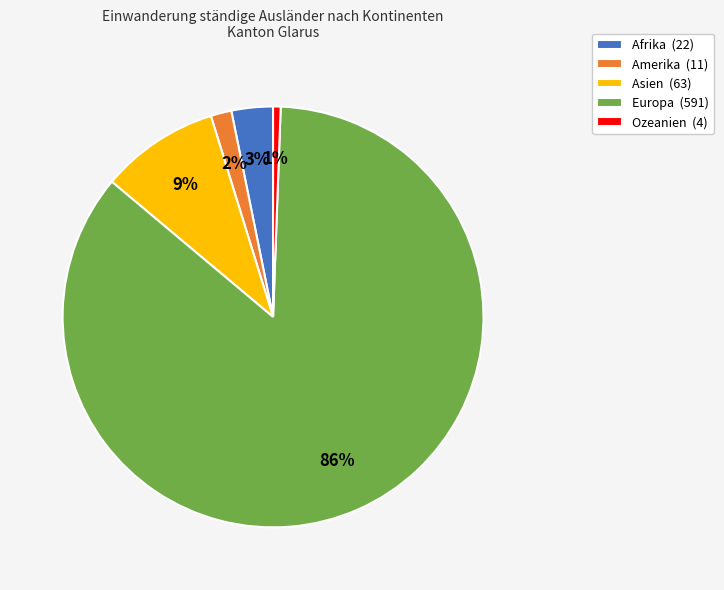

Is Ozeanien the majority of the pie?

No